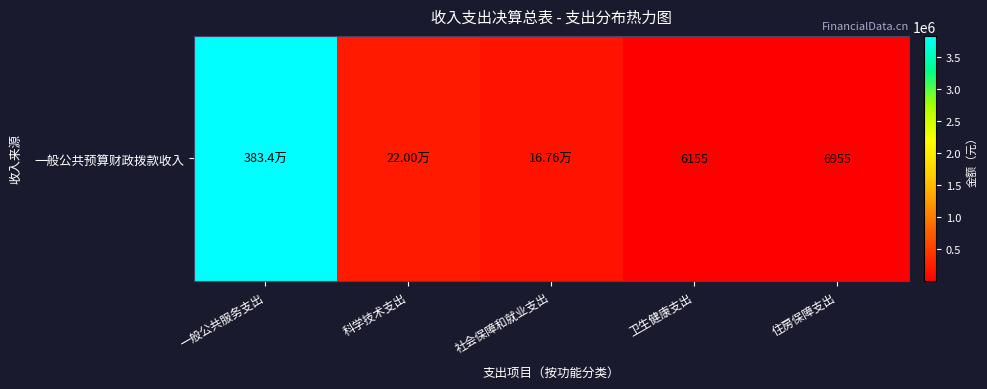

What is the maximum value shown in the chart?

3833523.2